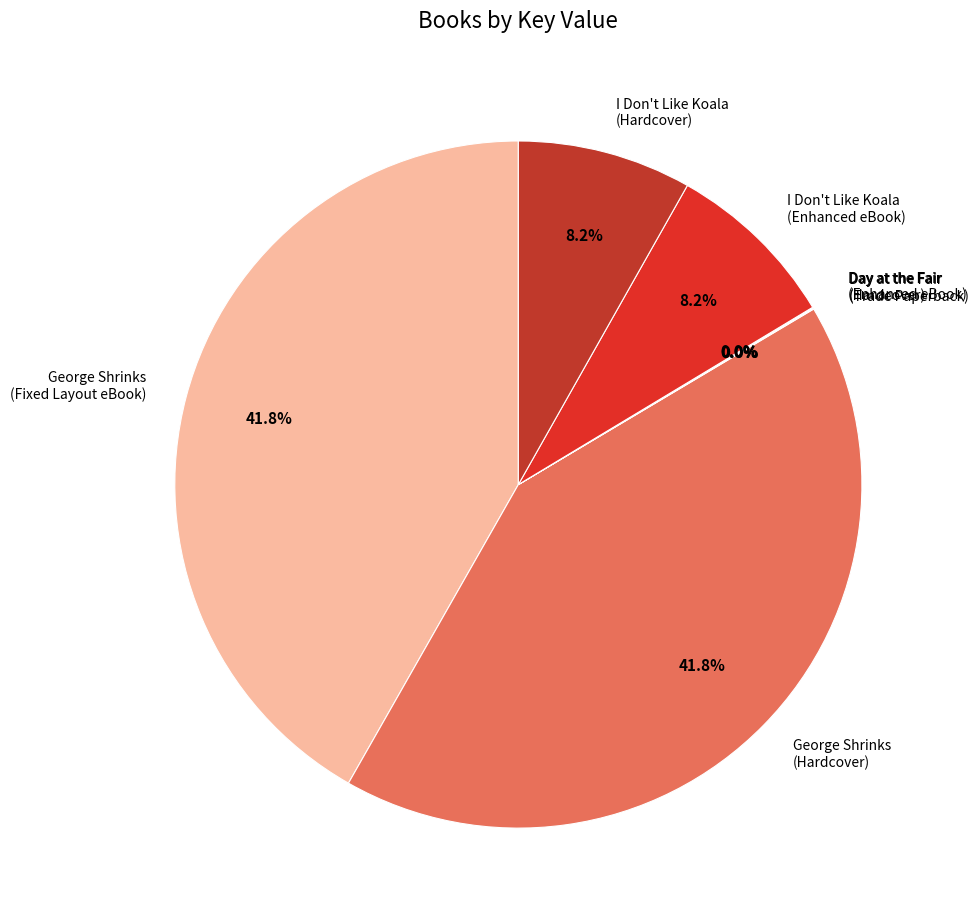

Is there any slice that represents more than half of the pie?

No